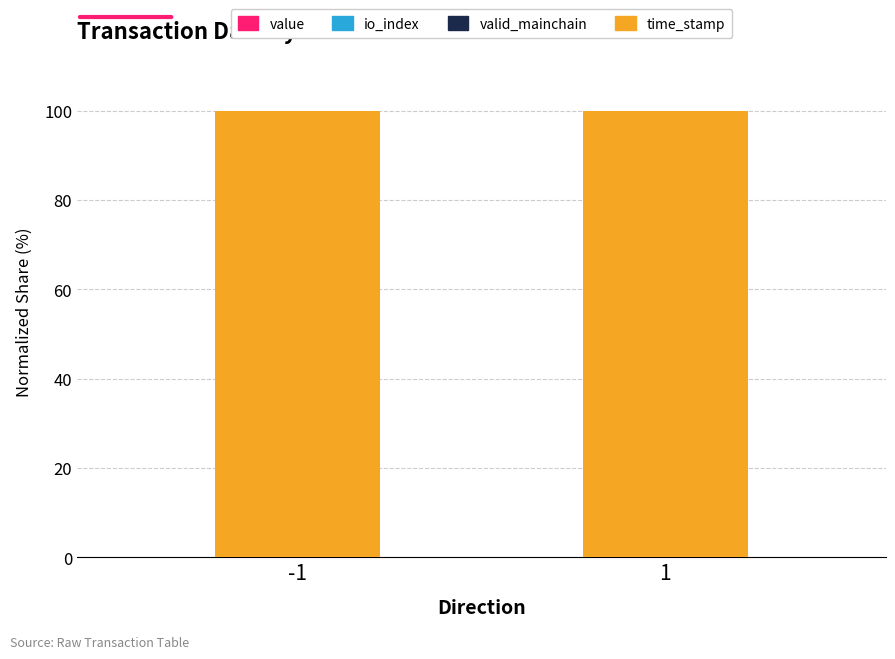

Which series has the largest total across all categories?

time_stamp